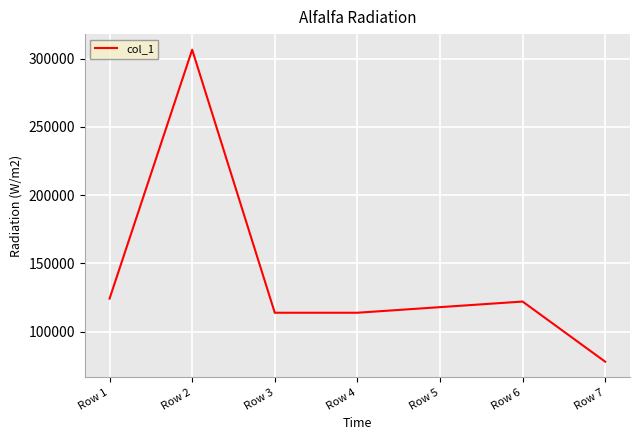

Is it true that the value at Row 5 is 154303?

False